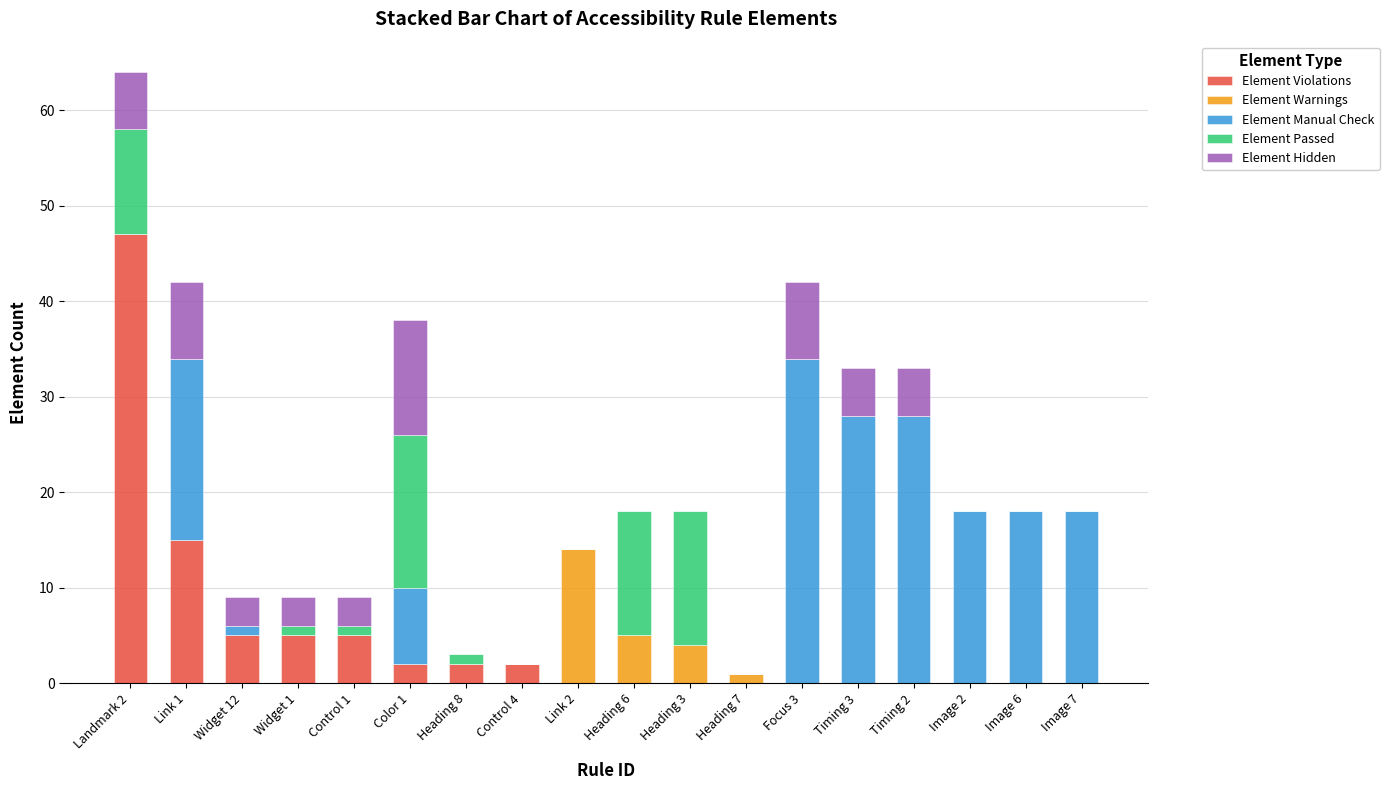

What is the total value across all series at Image 7?

18